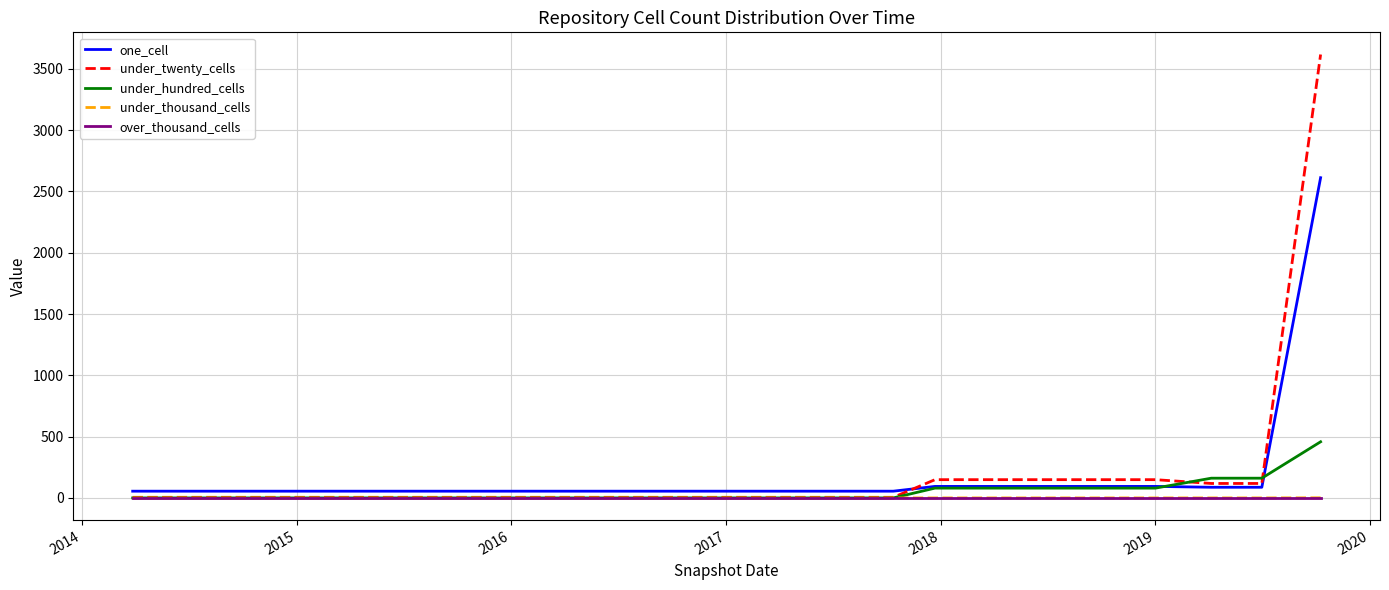

Which series has the largest range (max minus min)?

under_twenty_cells